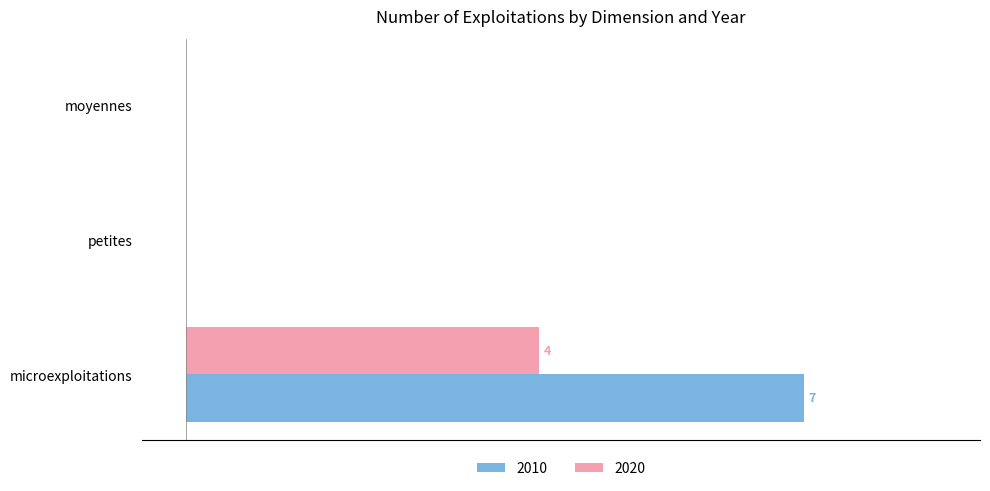

What are all the series names shown in the legend?

2010, 2020